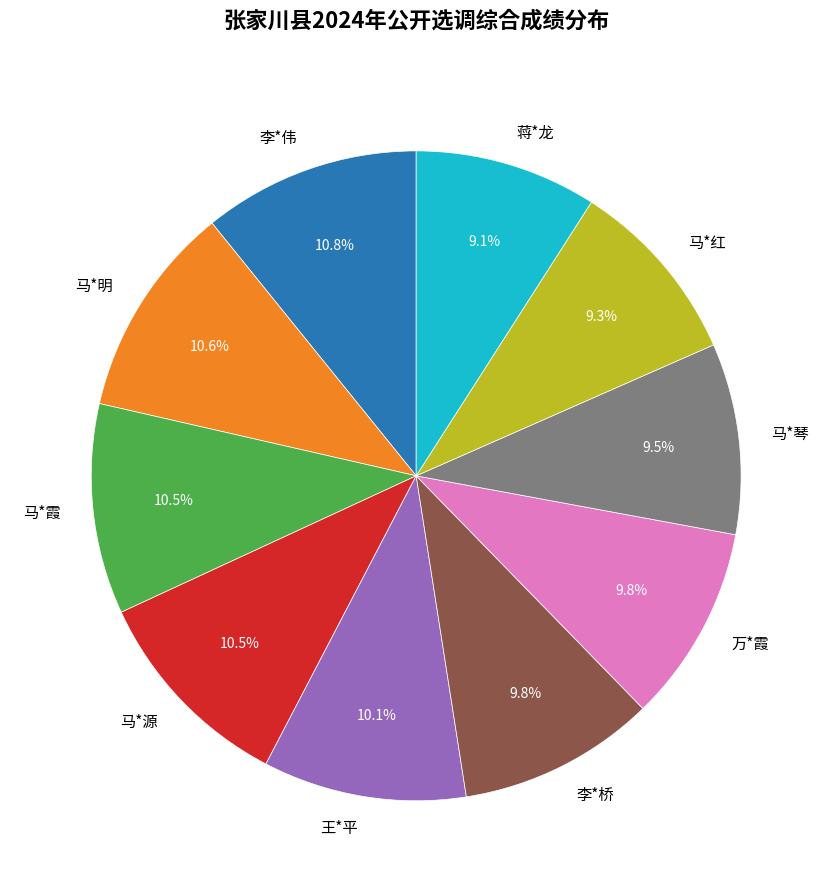

To the nearest percent, what portion does 马*明 represent?

11%